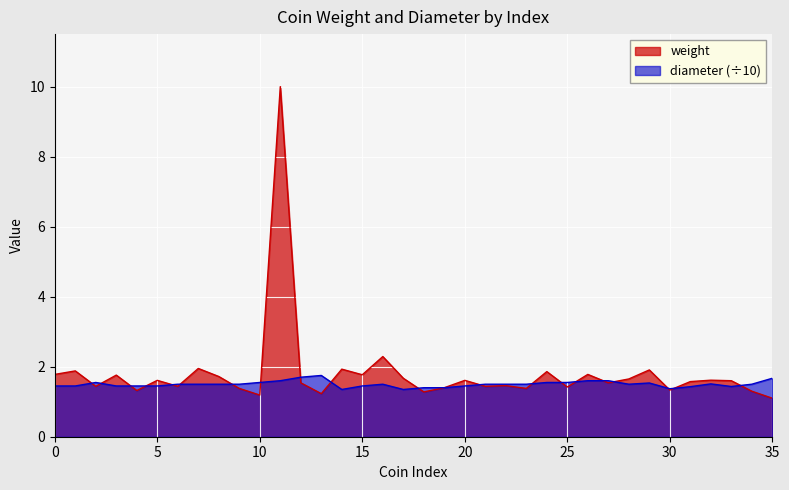

How many interior local peaks does the weight series have?

14